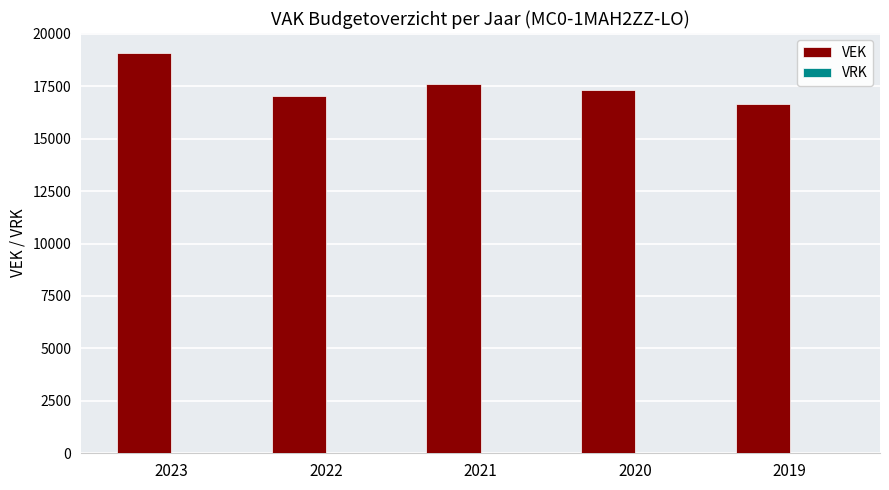

What is the value of the 3rd bar from the left?

17609